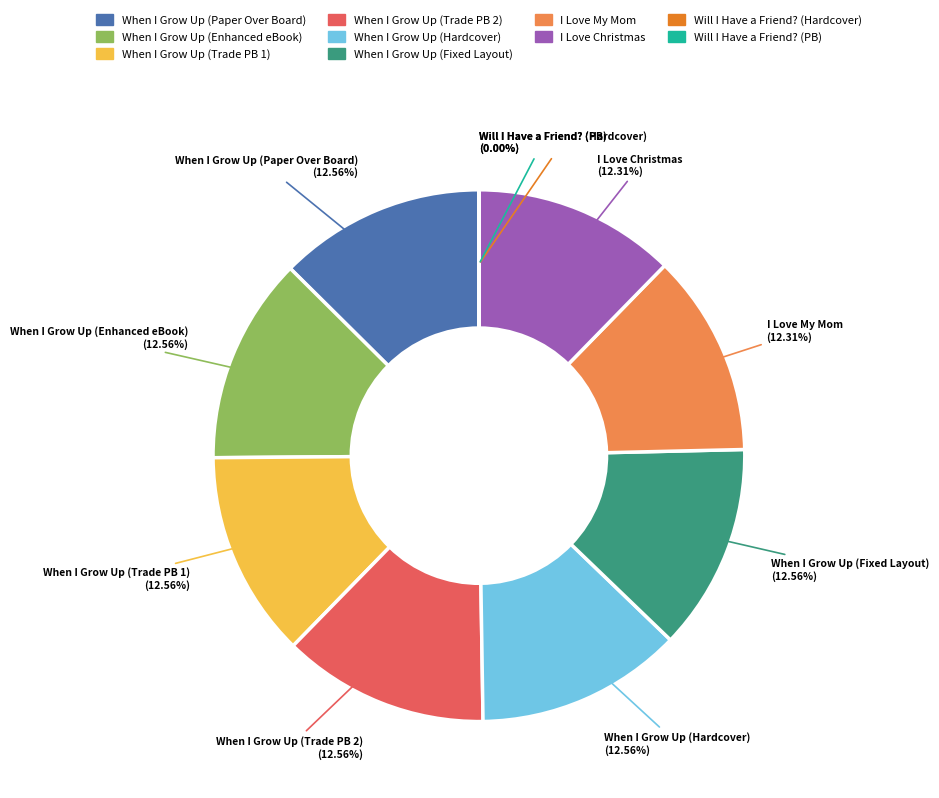

True or false: When I Grow Up (Hardcover) accounts for 13% of the total.

True